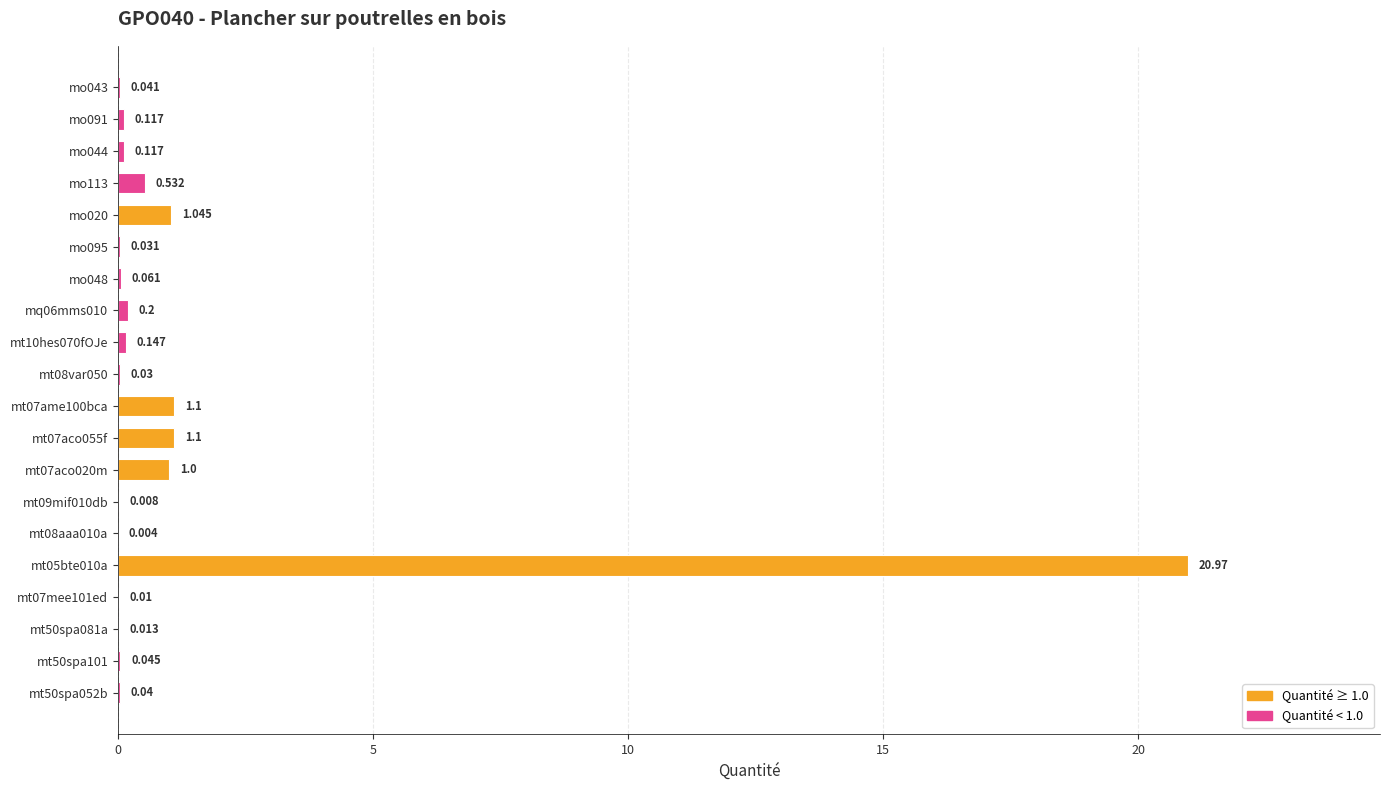

How many categories are shown in the chart?

20